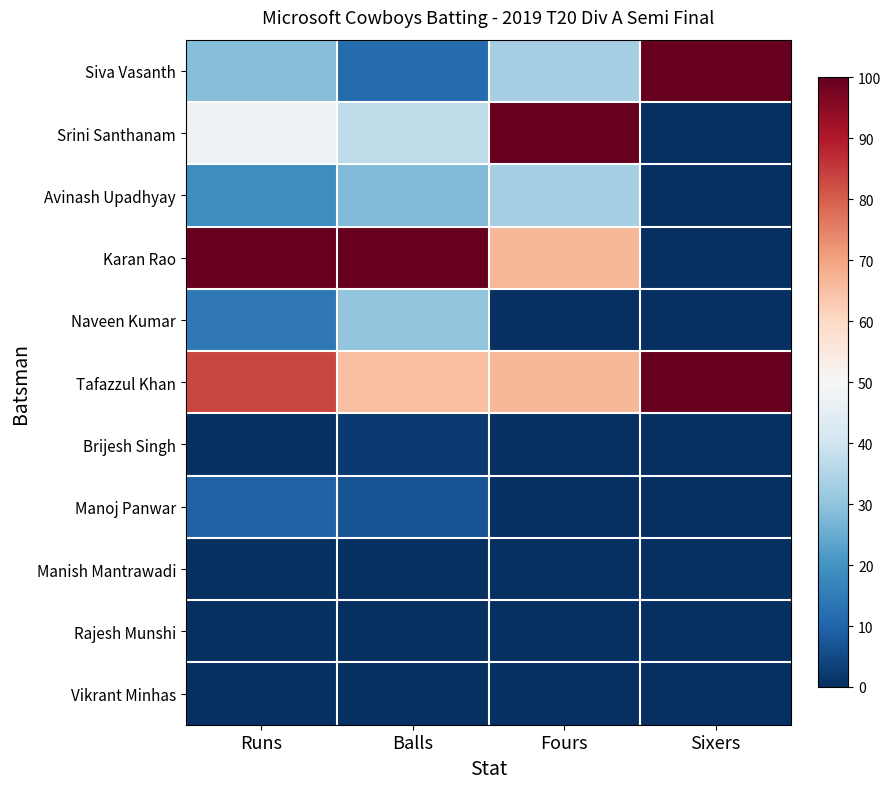

What is the total value across all series at Fours?

300.0